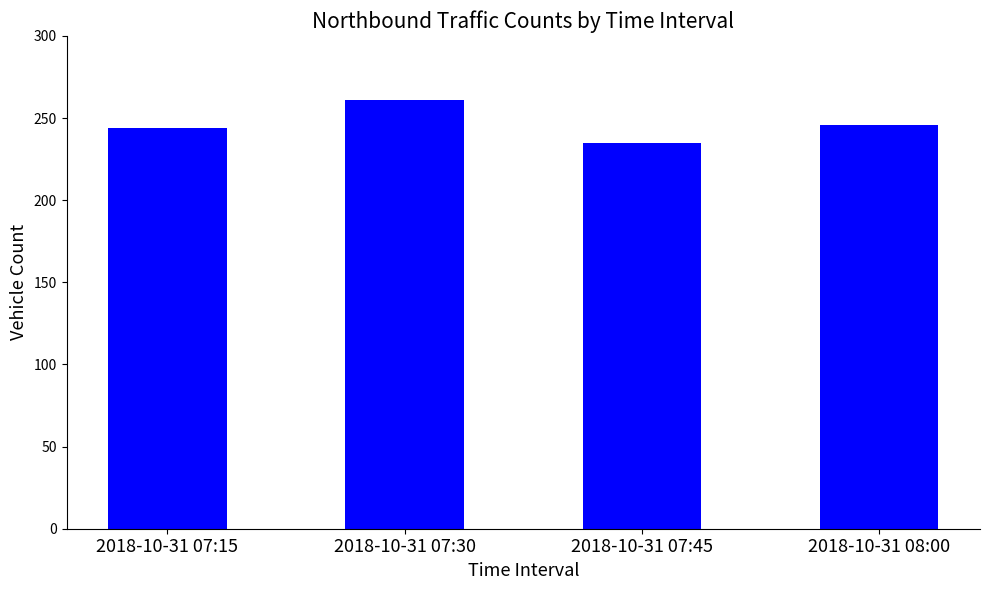

Between 2018-10-31 07:15 and 2018-10-31 07:45, which is larger?

2018-10-31 07:15